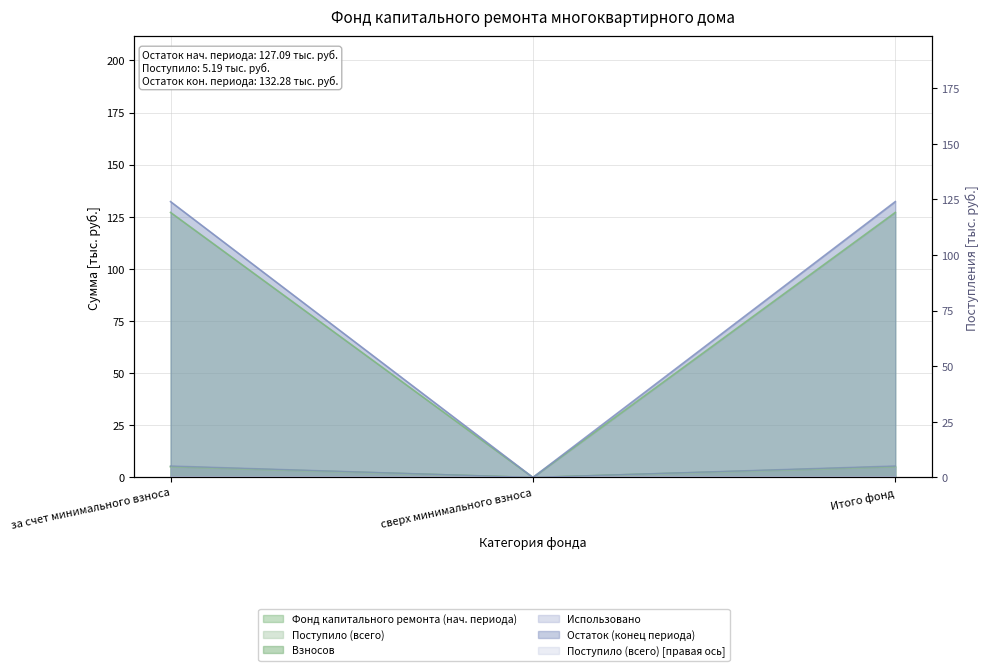

Is it true that Взносов equals 3.1 at сверх минимального взноса?

False